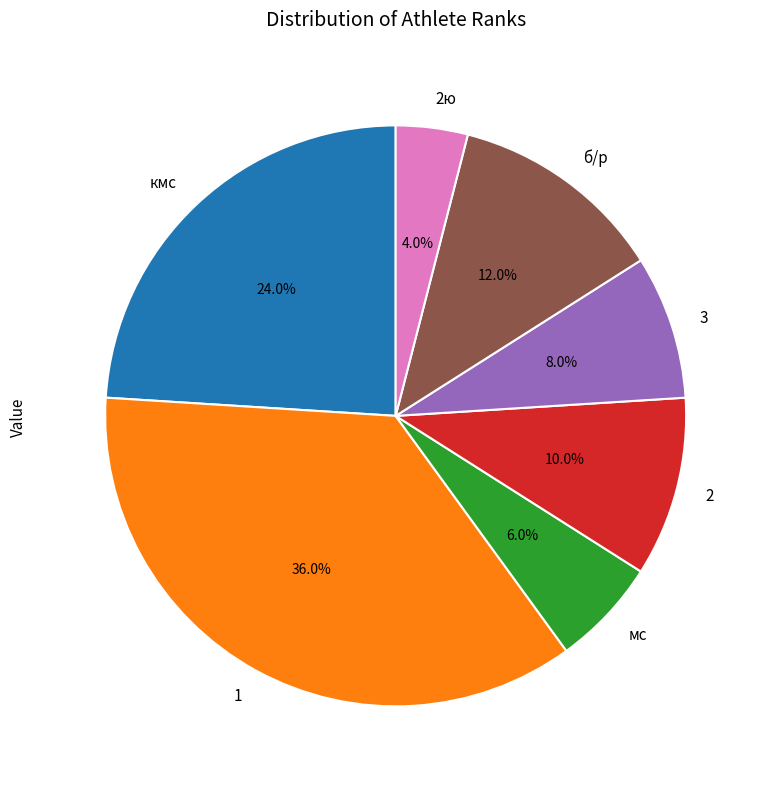

Rank the categories by value from highest to lowest.

1, кмс, б/р, 2, 3, мс, 2ю